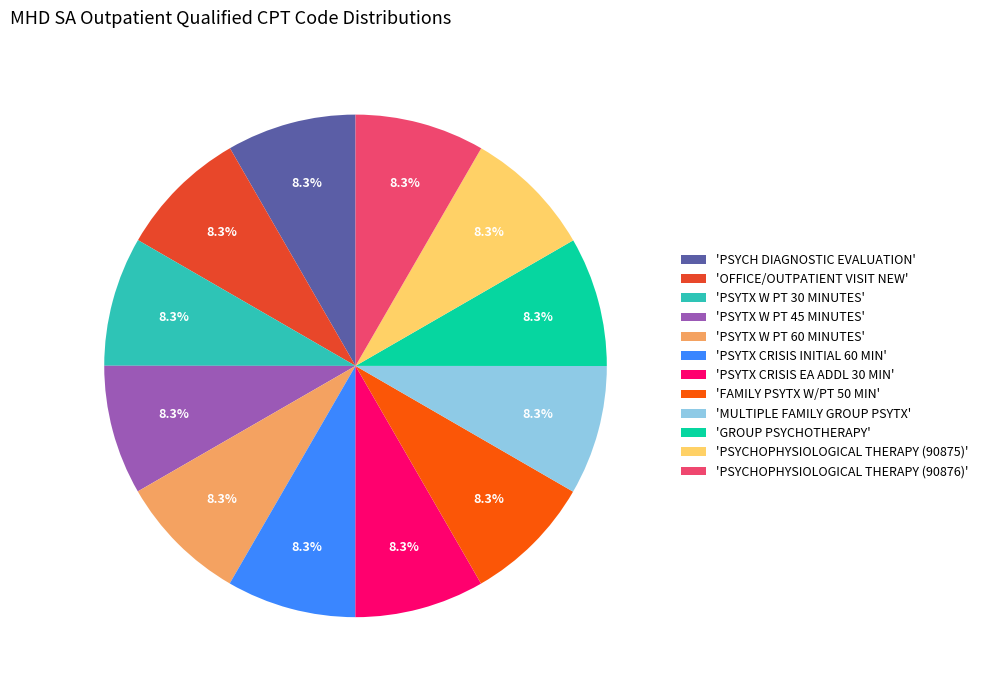

How many segments does this pie chart have?

12